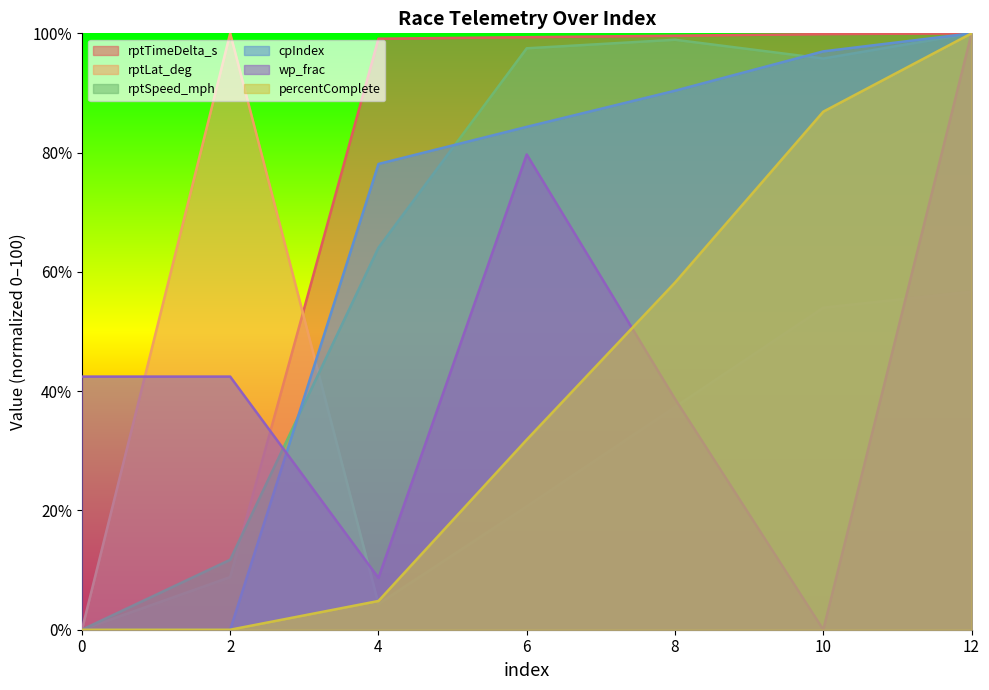

Reading left to right, list all the values displayed in this chart.

rptTimeDelta_s: 0=0.0	2=8.8	4=99.1	6=99.4	8=99.6	10=99.9	12=100.0
rptLat_deg: 0=0.0	2=100.0	4=4.3	6=20.7	8=37.3	10=54.0	12=56.7
rptSpeed_mph: 0=0.0	2=11.7	4=64.1	6=97.5	8=98.9	10=95.8	12=100.0
cpIndex: 0=0.0	2=0.0	4=78.1	6=84.3	8=90.4	10=97.0	12=100.0
wp_frac: 0=42.4	2=42.4	4=8.7	6=79.7	8=38.7	10=0.0	12=100.0
percentComplete: 0=0.0	2=0.0	4=4.8	6=31.9	8=58.2	10=86.9	12=100.0